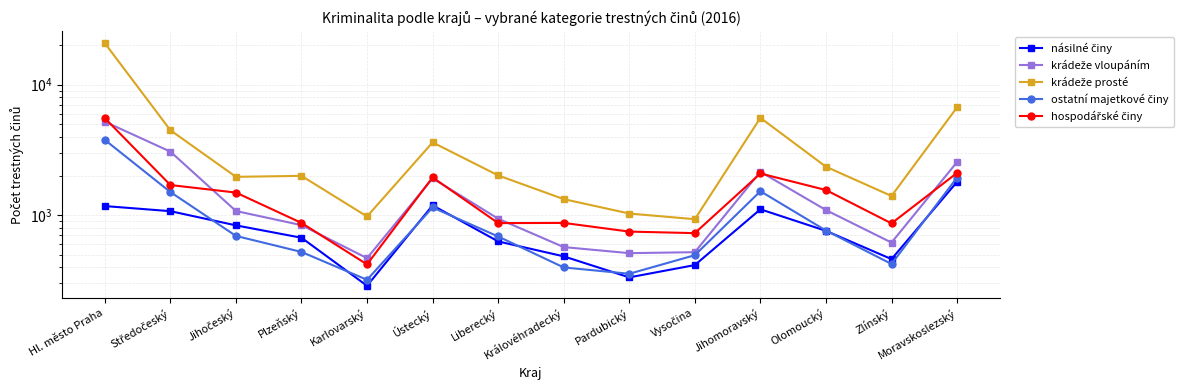

Where is the first local minimum for ostatní majetkové činy?

Karlovarský